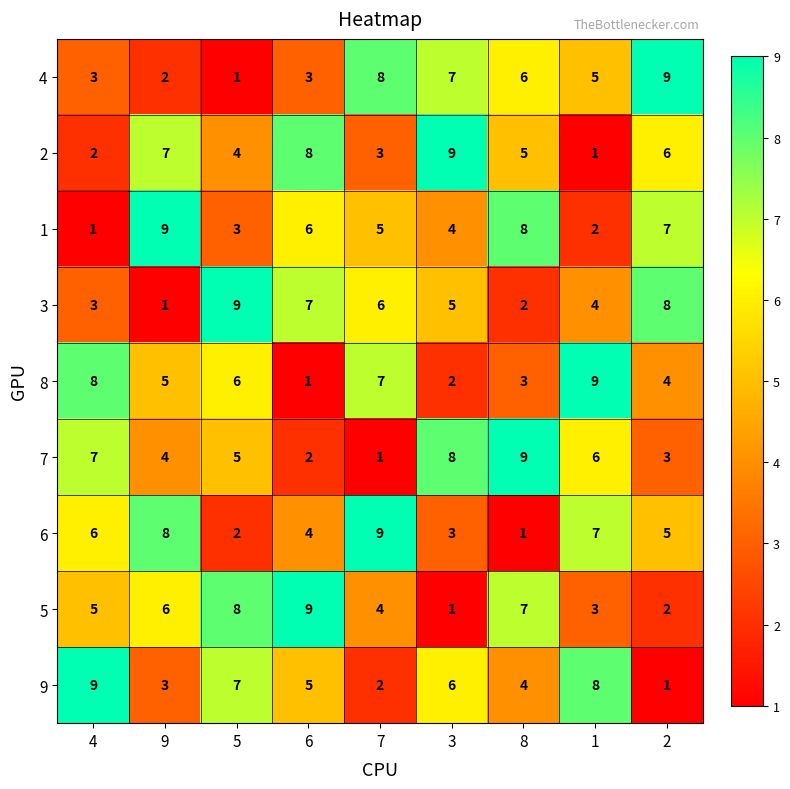

How many values in the 8 series are below 5?

4